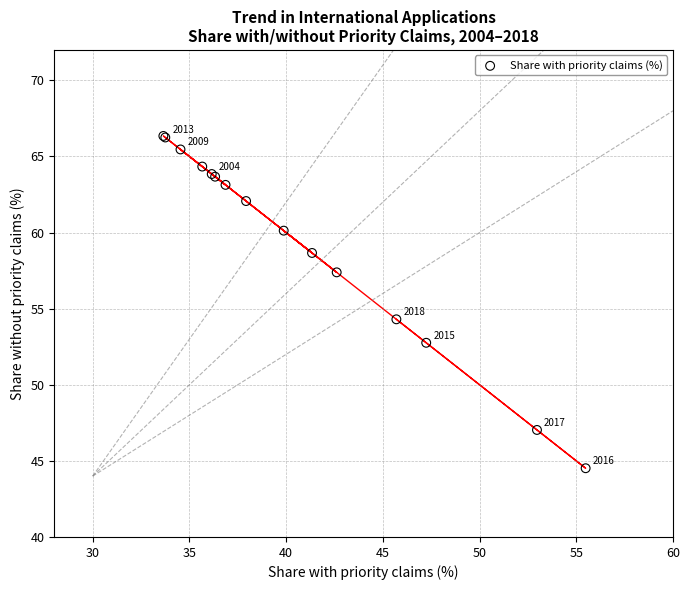

What Y value in the scatter plot is closest to 55?

54.3